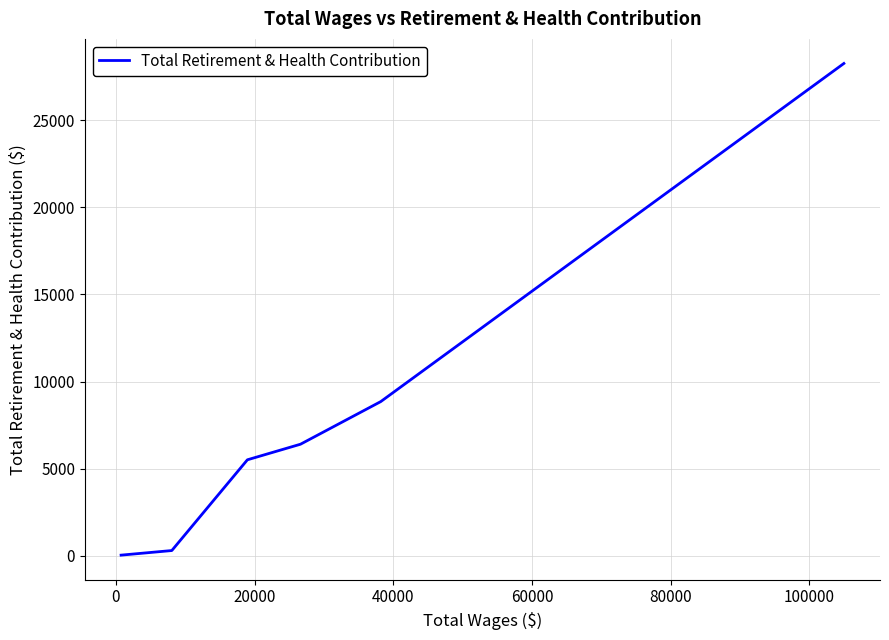

What is the average value?

5536